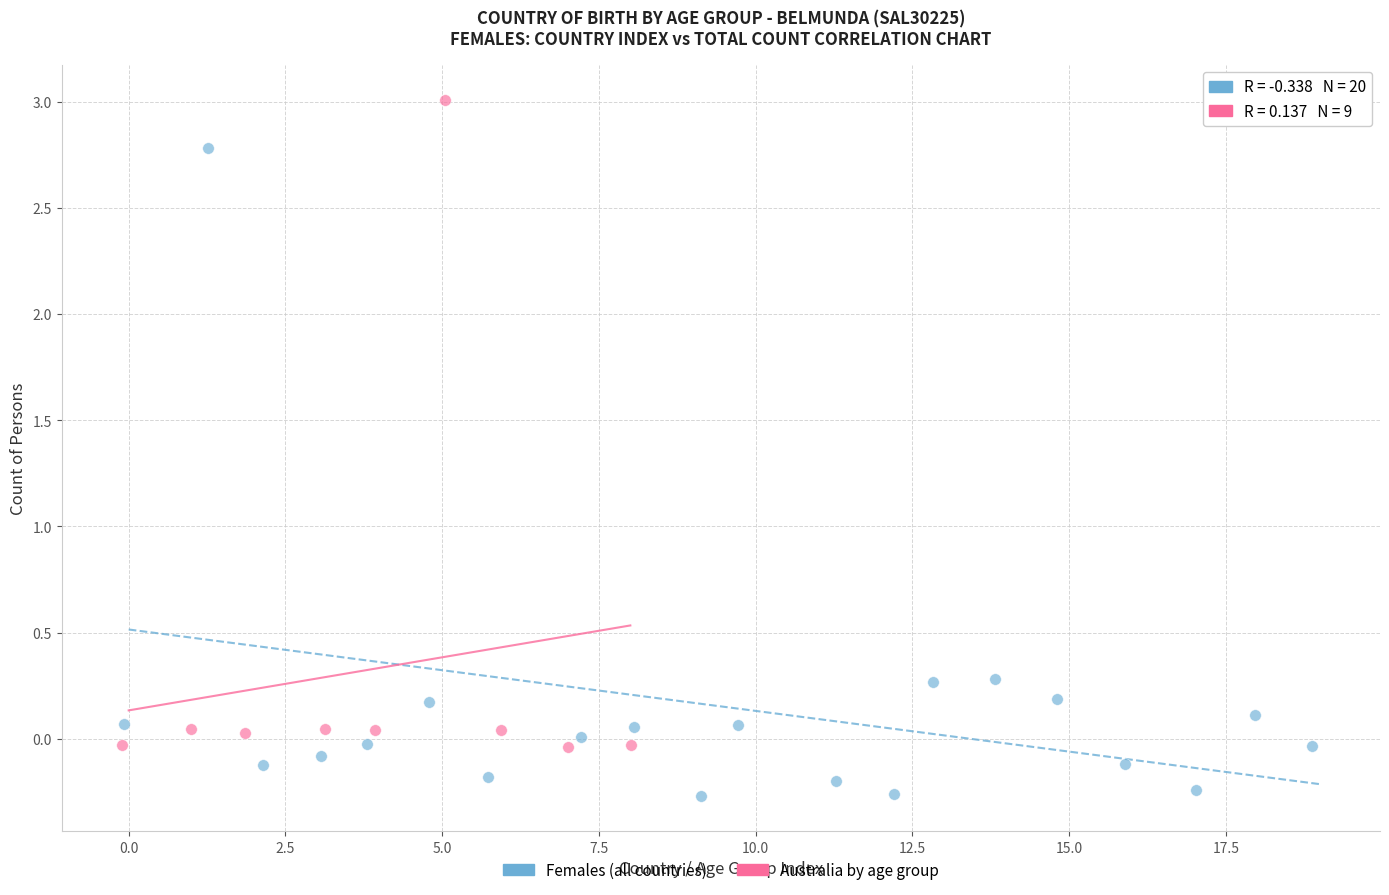

Which series contains the highest Y value?

Australia by age group